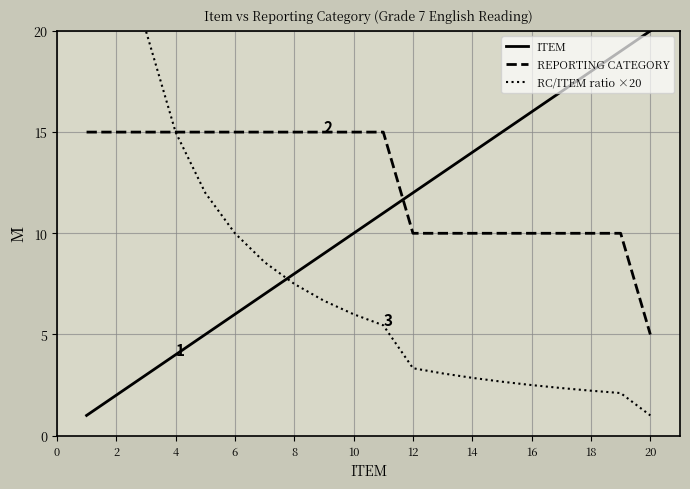

Which series has the largest total across all categories?

REPORTING CATEGORY